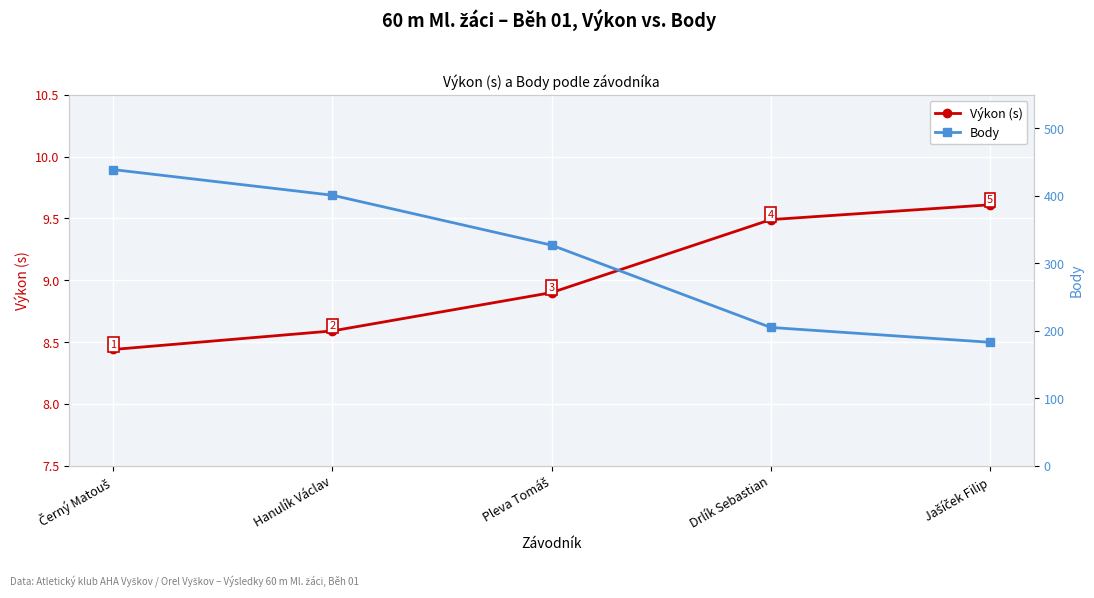

The Výkon (s) series shows 5.4 at Hanulík Václav. True or false?

False